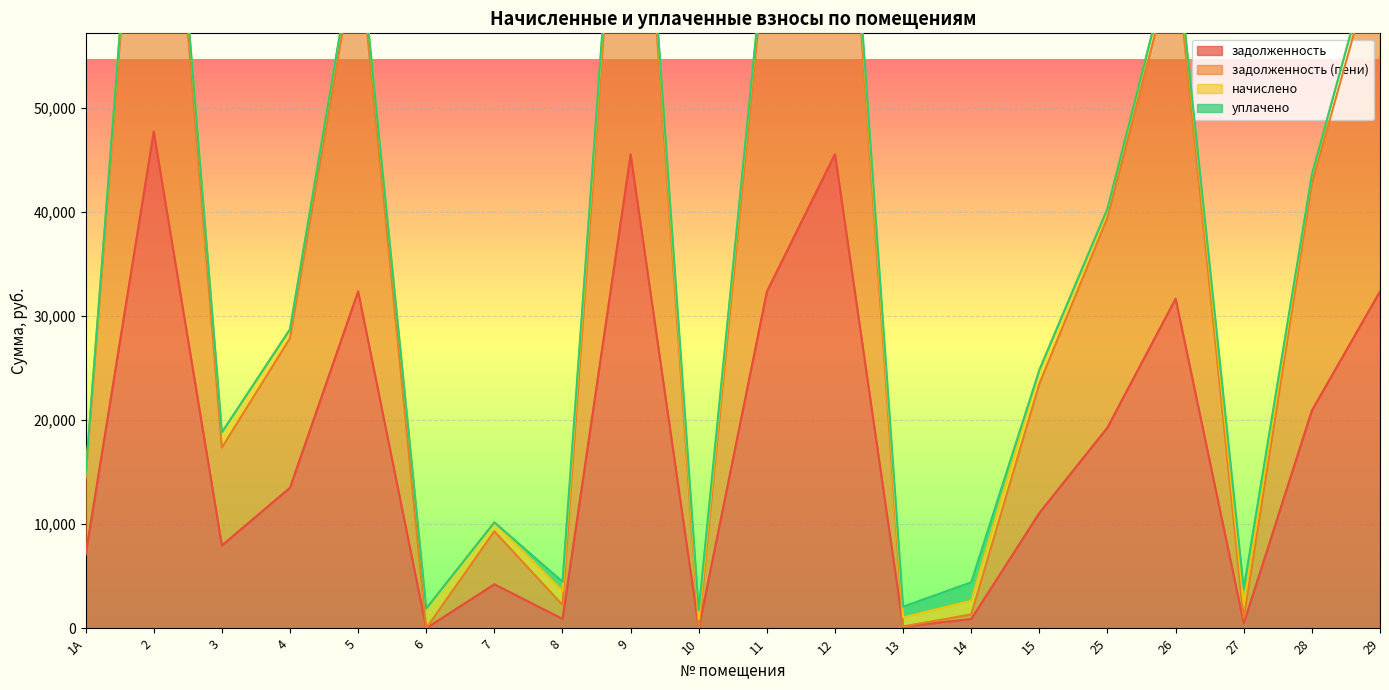

How many interior local valleys does the задолженность series have?

6